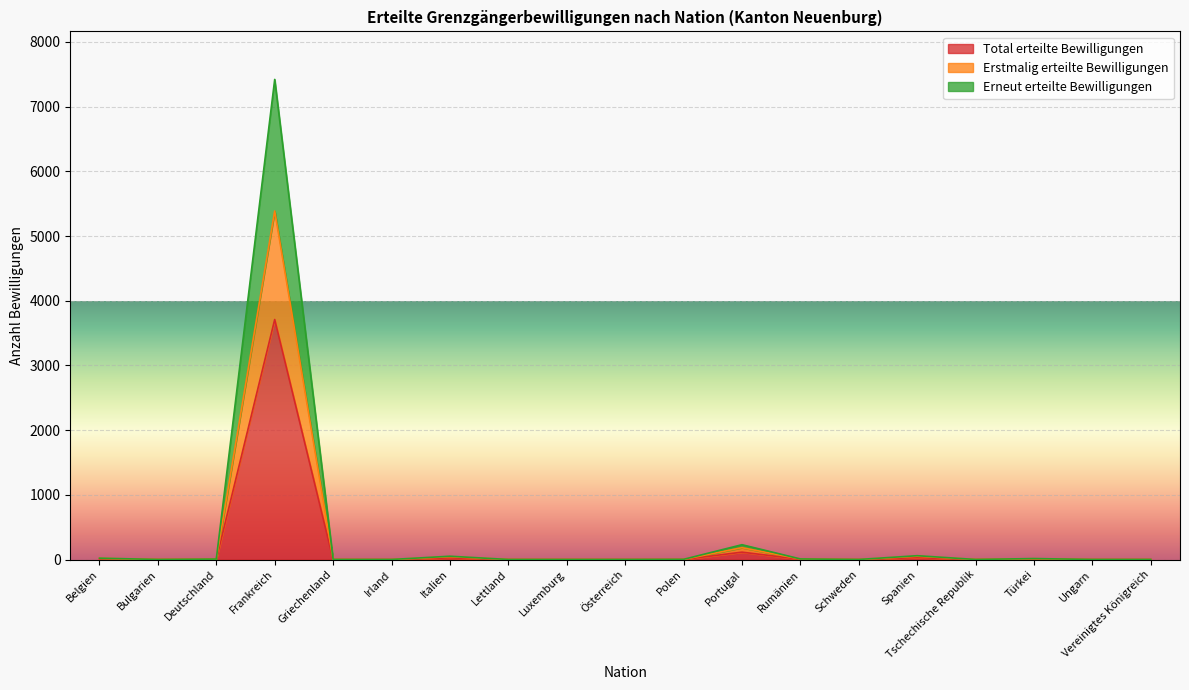

What are all the series names shown in the legend?

Total erteilte Bewilligungen, Erstmalig erteilte Bewilligungen, Erneut erteilte Bewilligungen